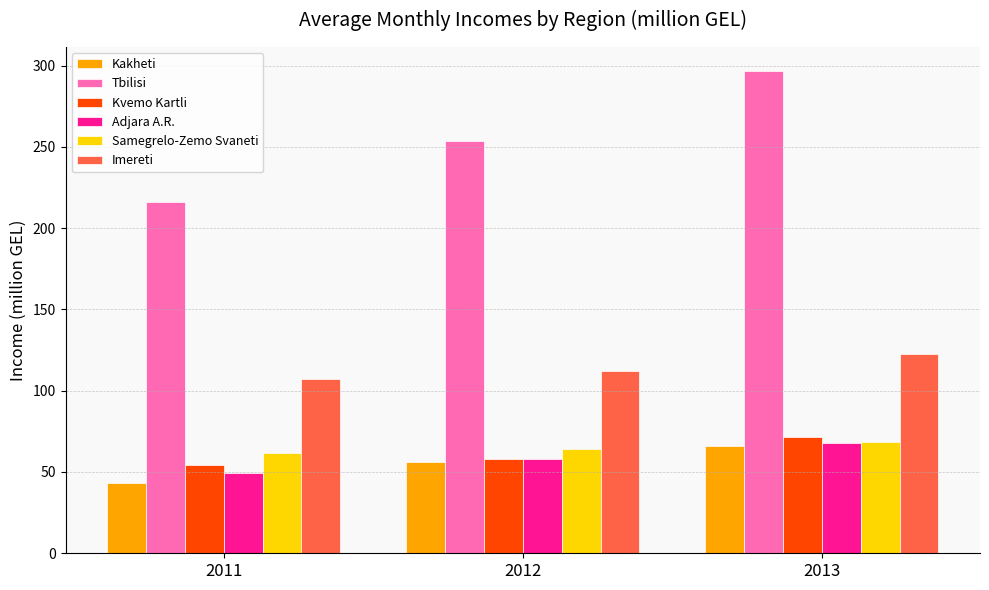

At which label does Imereti first exceed 112?

2012